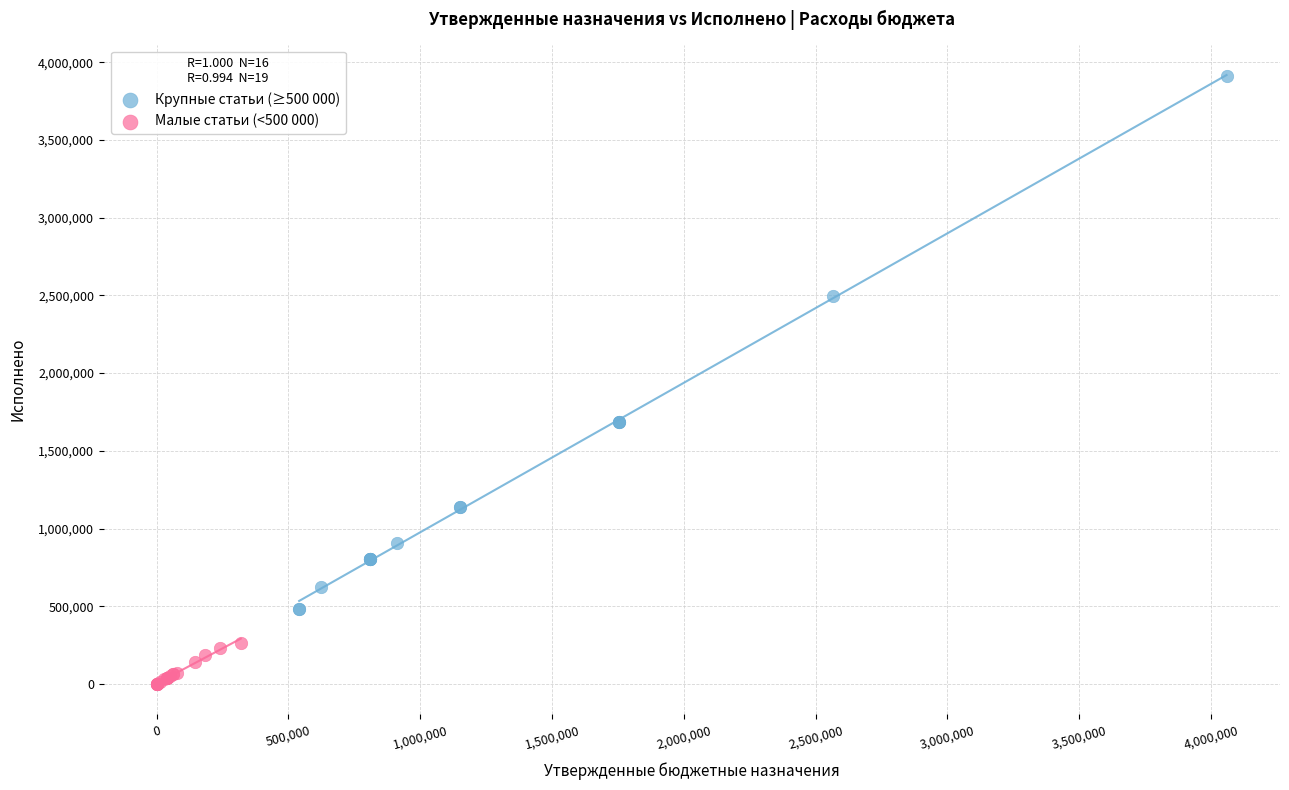

Which series reaches the maximum Y coordinate?

Крупные статьи (≥500 000)